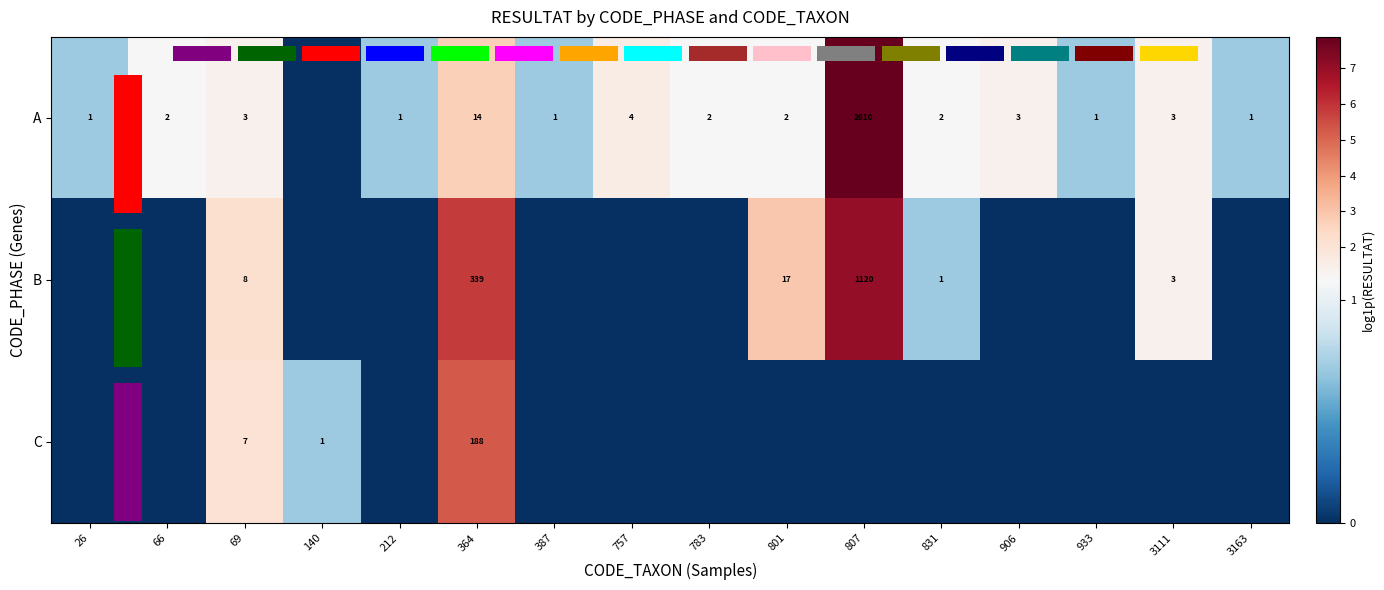

Which has a higher value, 66 or 69?

69